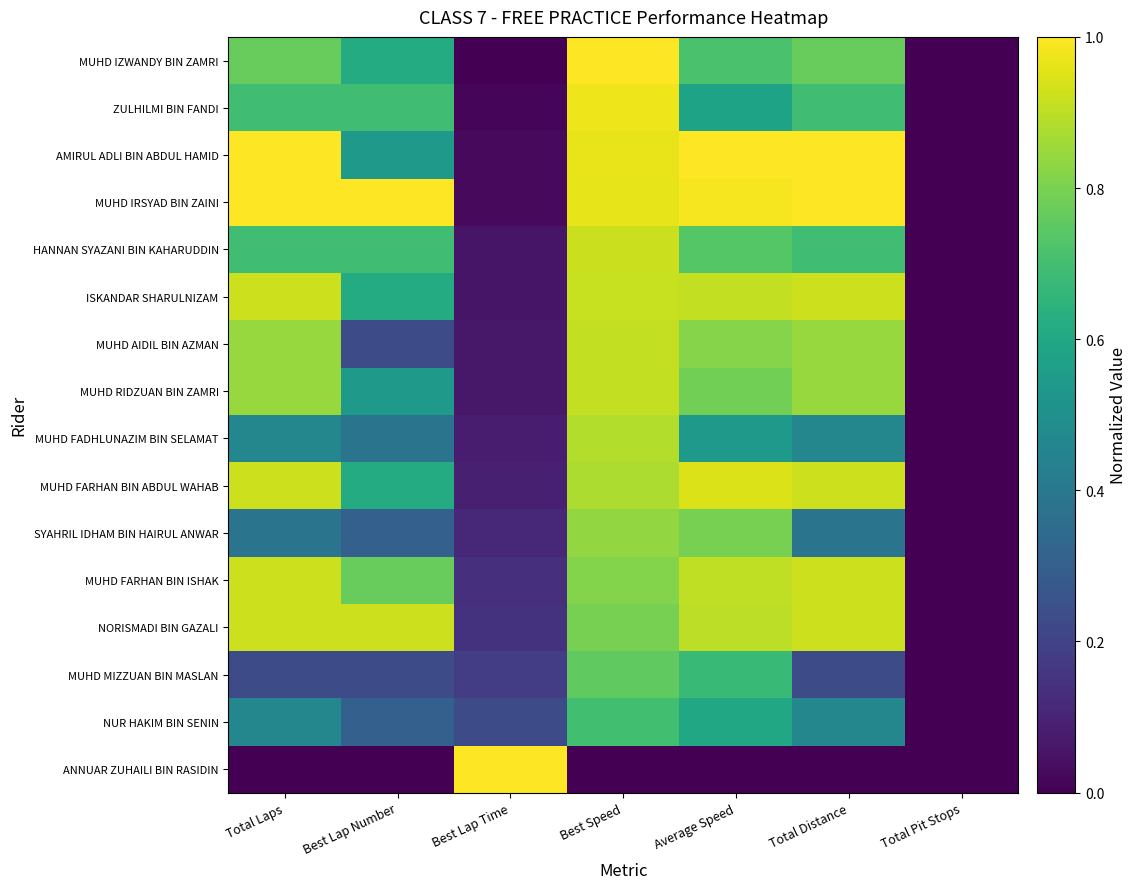

Which series has the largest total across all categories?

MUHD IRSYAD BIN ZAINI